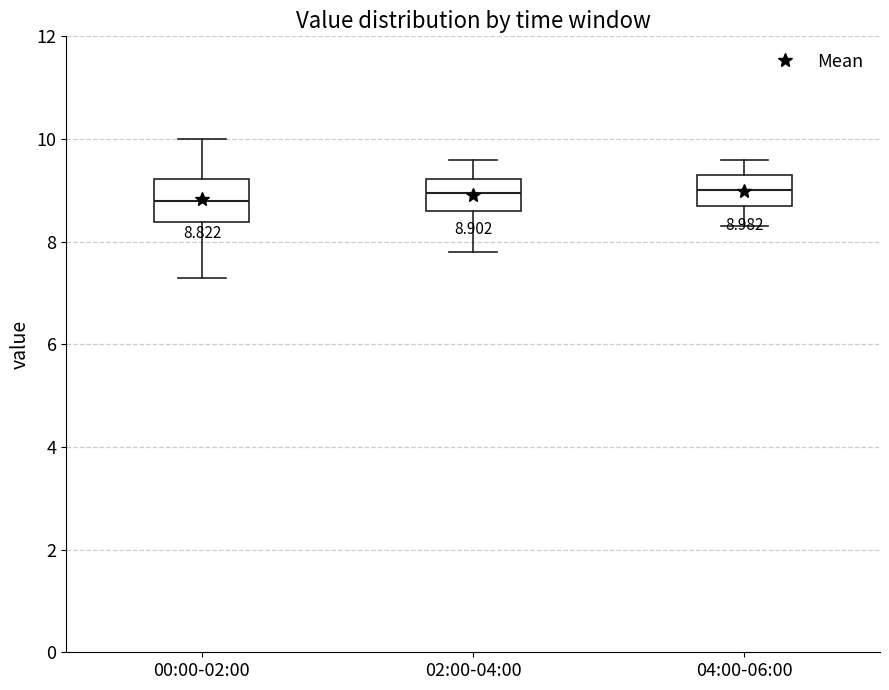

Which box is the tallest, from its lower edge to its upper edge?

00:00-02:00